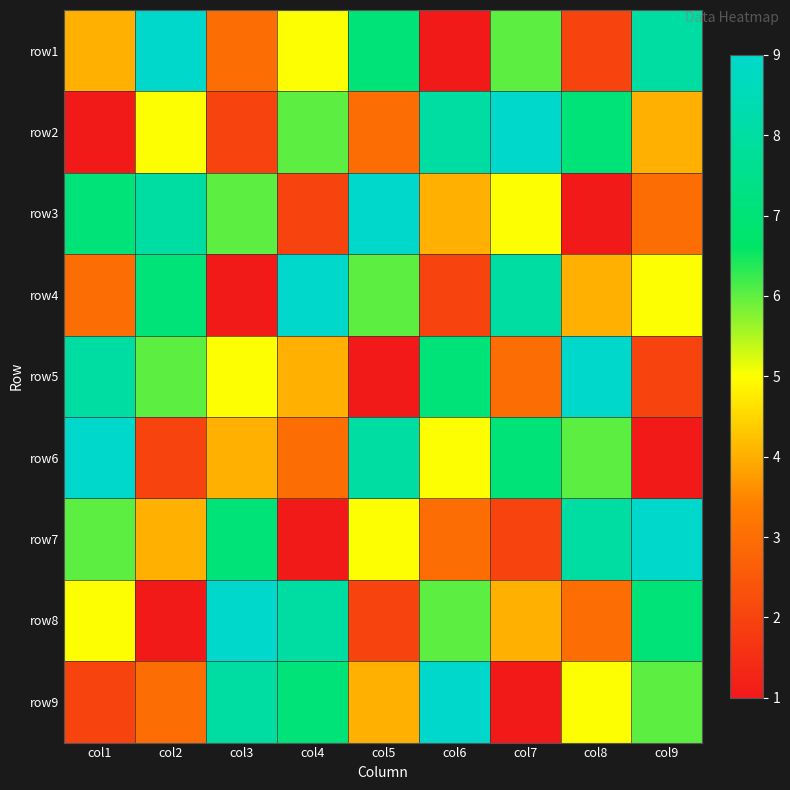

Reading left to right, transcribe all the data shown in this chart.

row1: col1=4	col2=9	col3=3	col4=5	col5=7	col6=1	col7=6	col8=2	col9=8
row2: col1=1	col2=5	col3=2	col4=6	col5=3	col6=8	col7=9	col8=7	col9=4
row3: col1=7	col2=8	col3=6	col4=2	col5=9	col6=4	col7=5	col8=1	col9=3
row4: col1=3	col2=7	col3=1	col4=9	col5=6	col6=2	col7=8	col8=4	col9=5
row5: col1=8	col2=6	col3=5	col4=4	col5=1	col6=7	col7=3	col8=9	col9=2
row6: col1=9	col2=2	col3=4	col4=3	col5=8	col6=5	col7=7	col8=6	col9=1
row7: col1=6	col2=4	col3=7	col4=1	col5=5	col6=3	col7=2	col8=8	col9=9
row8: col1=5	col2=1	col3=9	col4=8	col5=2	col6=6	col7=4	col8=3	col9=7
row9: col1=2	col2=3	col3=8	col4=7	col5=4	col6=9	col7=1	col8=5	col9=6